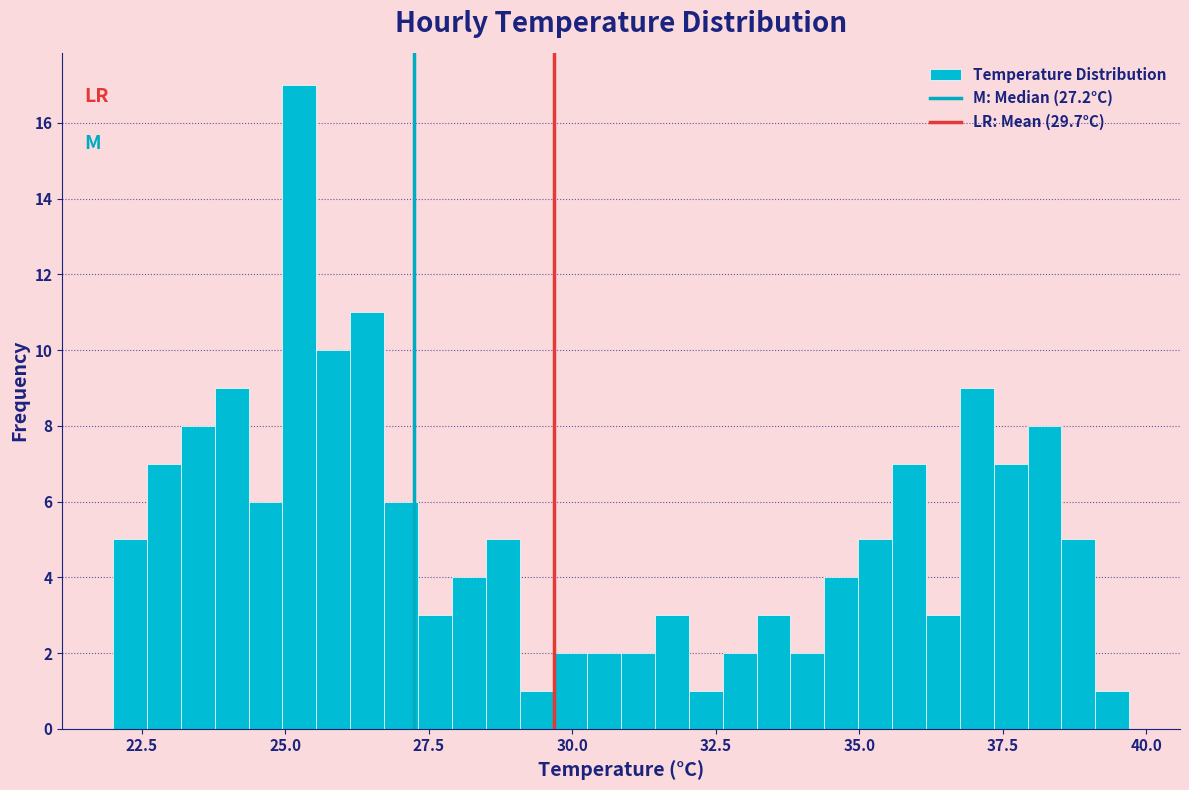

Around what value on the x-axis is the tallest bar? Give the approximate position of its centre, as read against the axis.

25.0